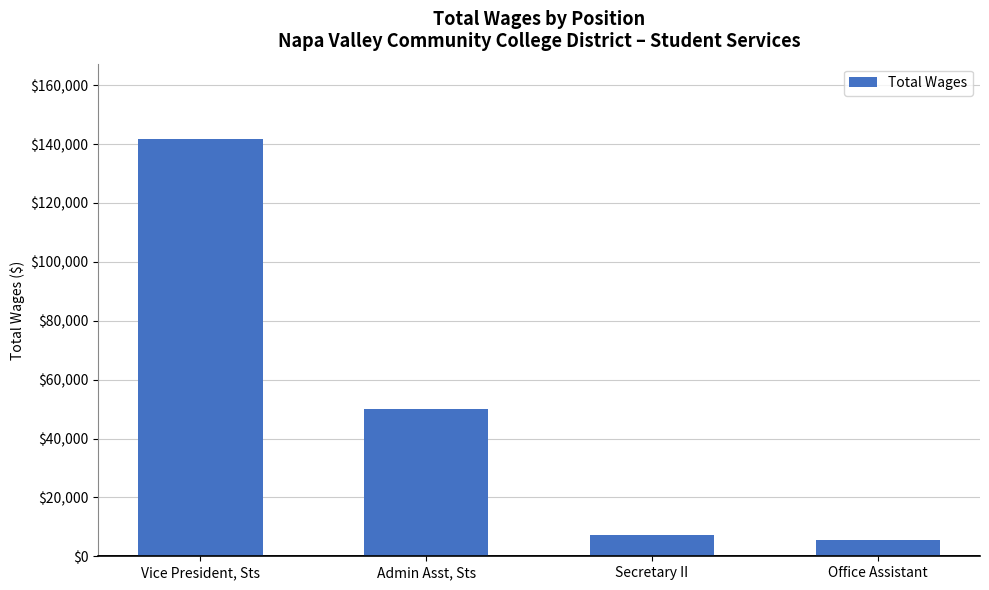

What is the ratio of the value at Vice President, Sts to the value at Secretary II?

19.2